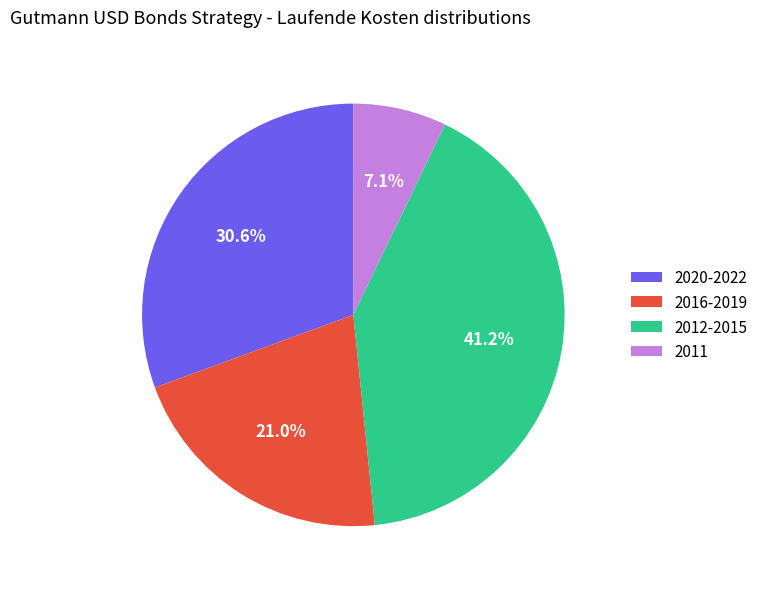

Does any single category account for the majority?

No